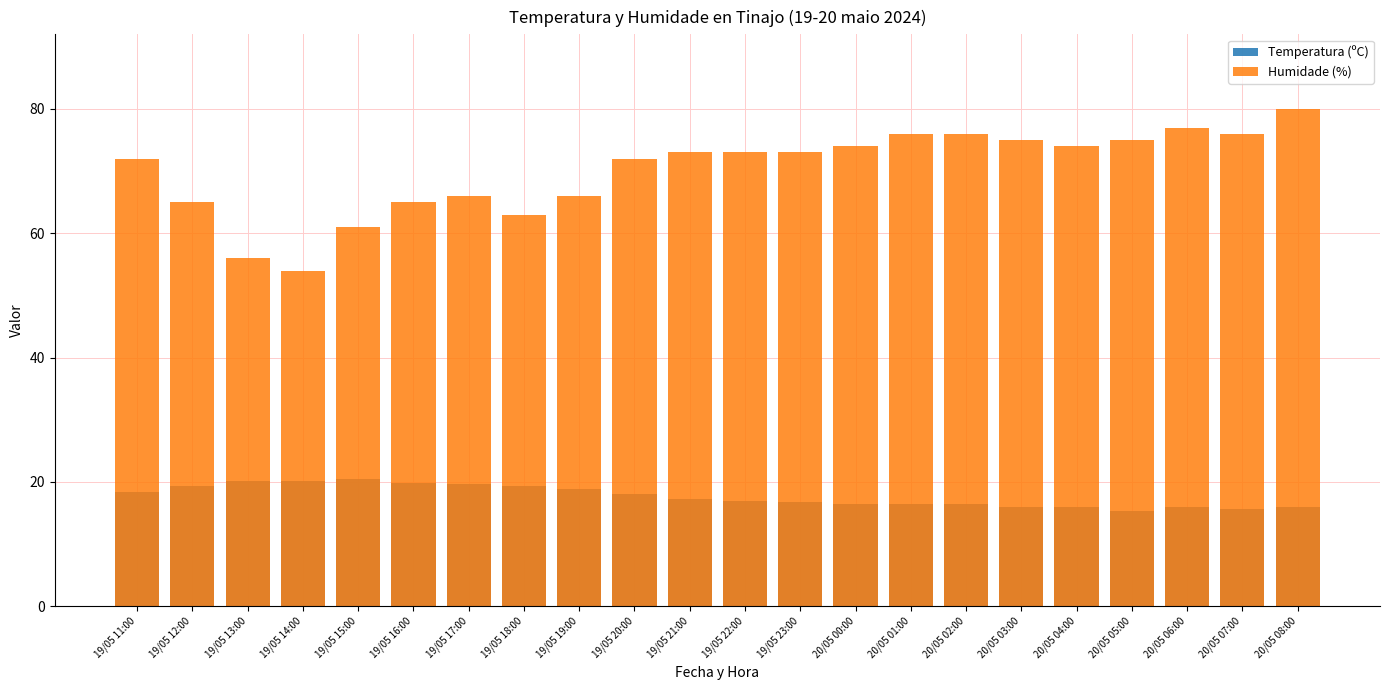

At how many categories does at least one series exceed 41?

22